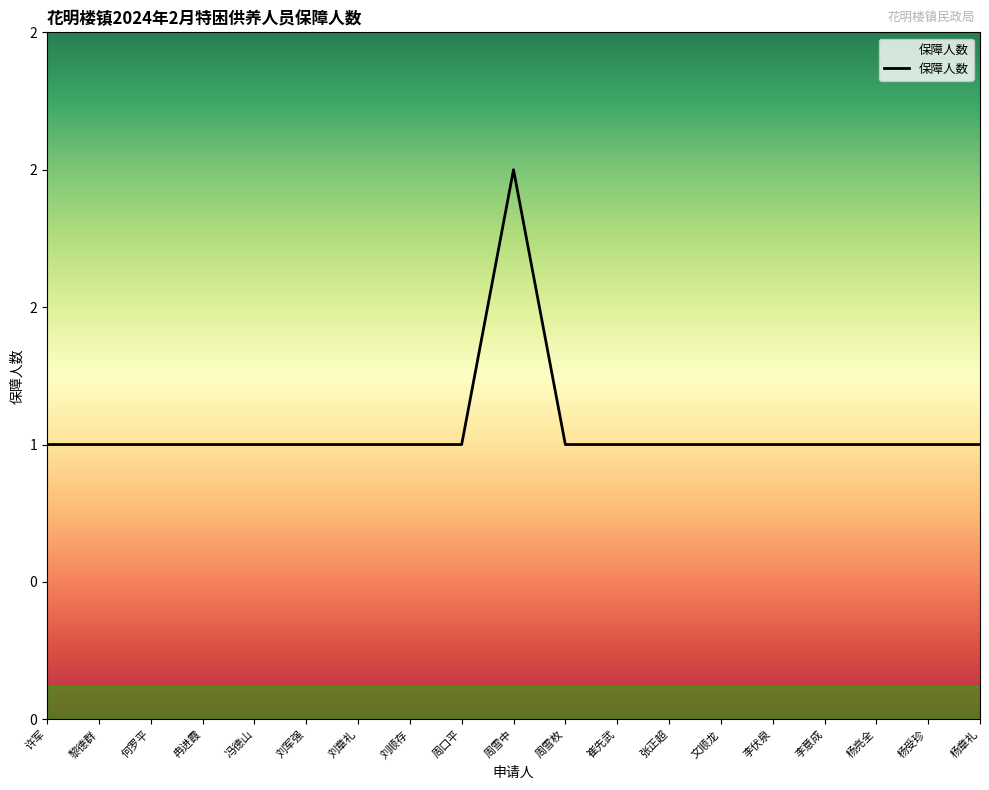

Does the chart have visible grid lines?

No